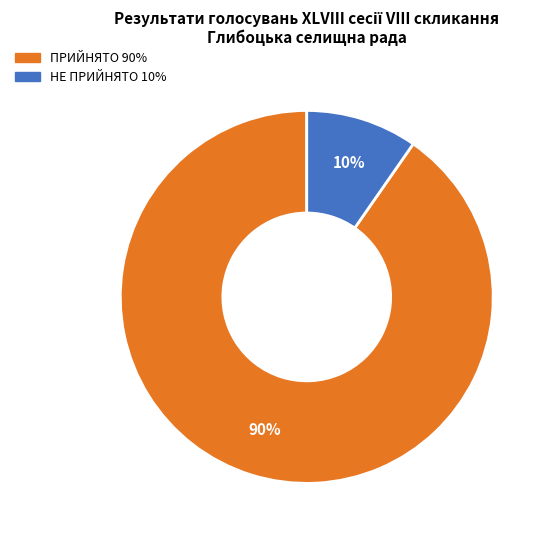

Combined, do НЕ ПРИЙНЯТО and ПРИЙНЯТО account for over 50%?

Yes